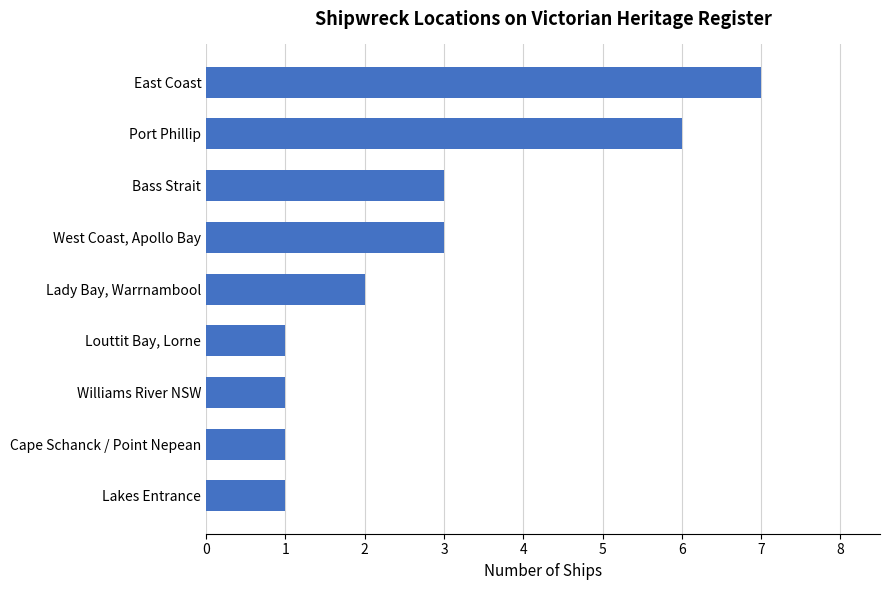

What is the difference between the maximum and minimum values?

6